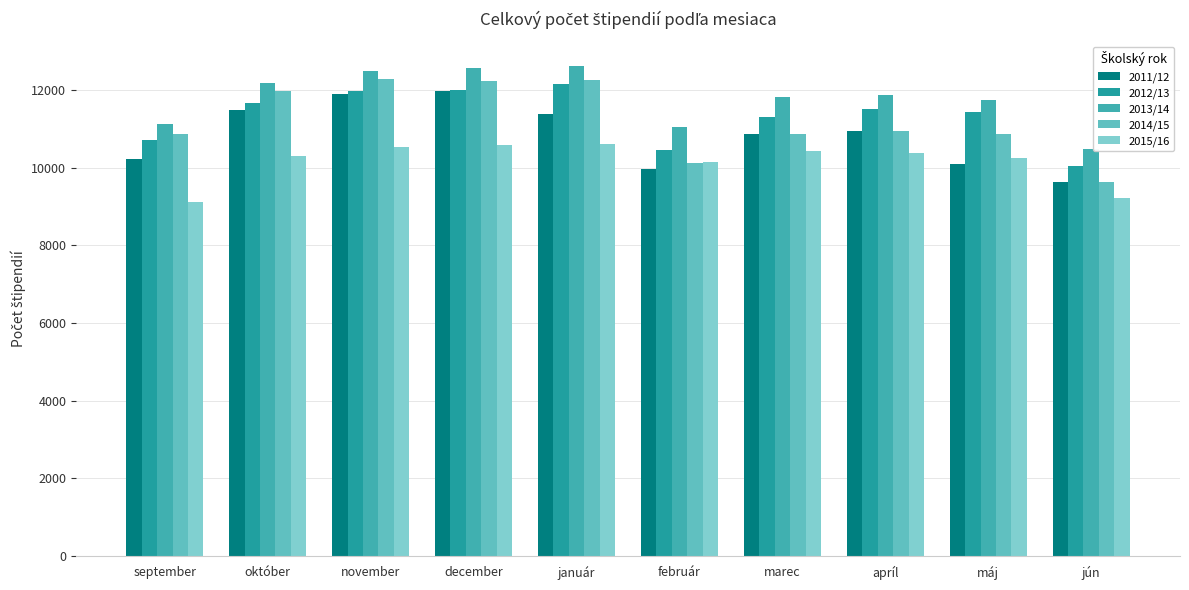

How many bars are there in total?

50